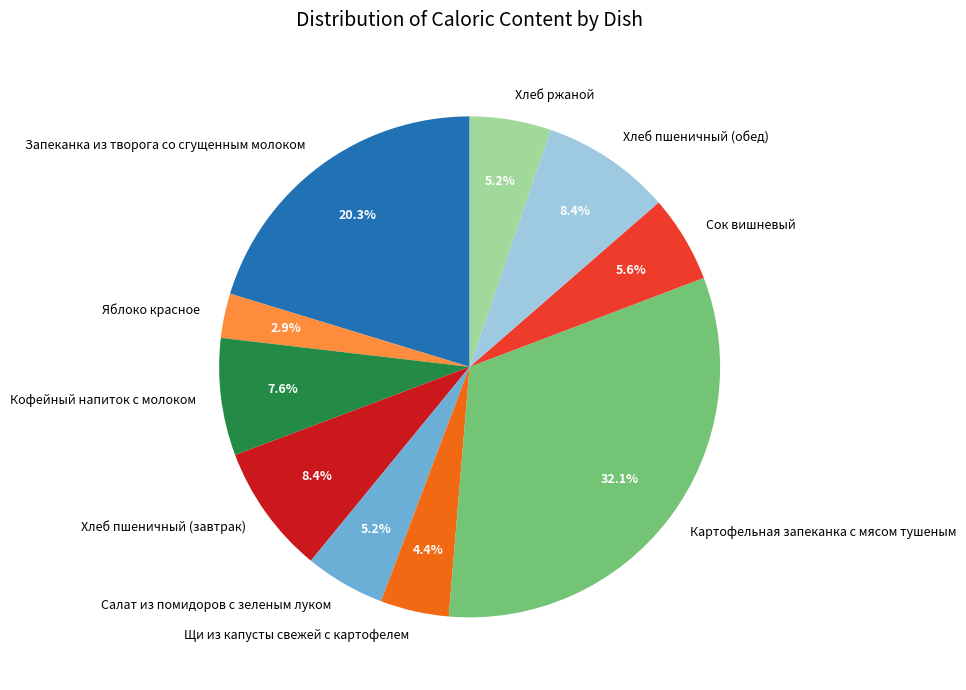

To the nearest percent, what is the difference between the largest and smallest slice percentages?

29%